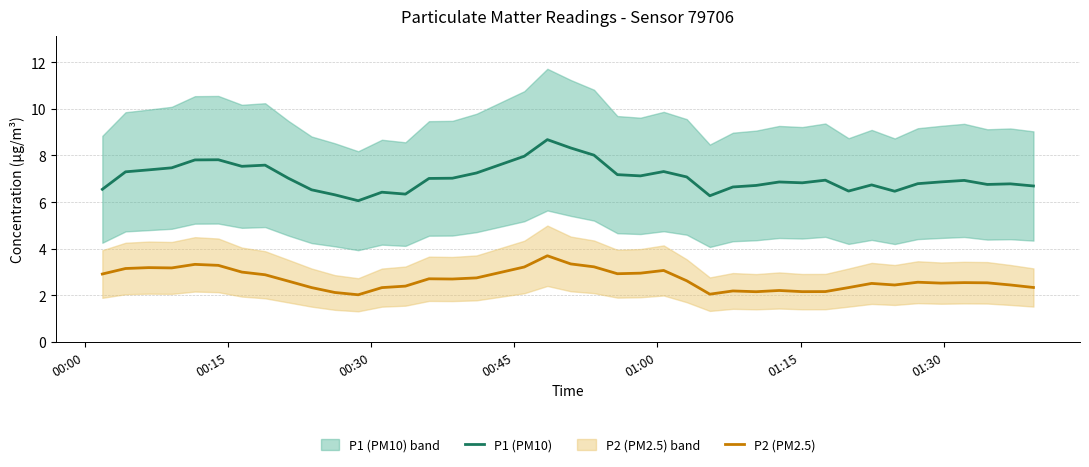

How many categories are shown in the chart?

40